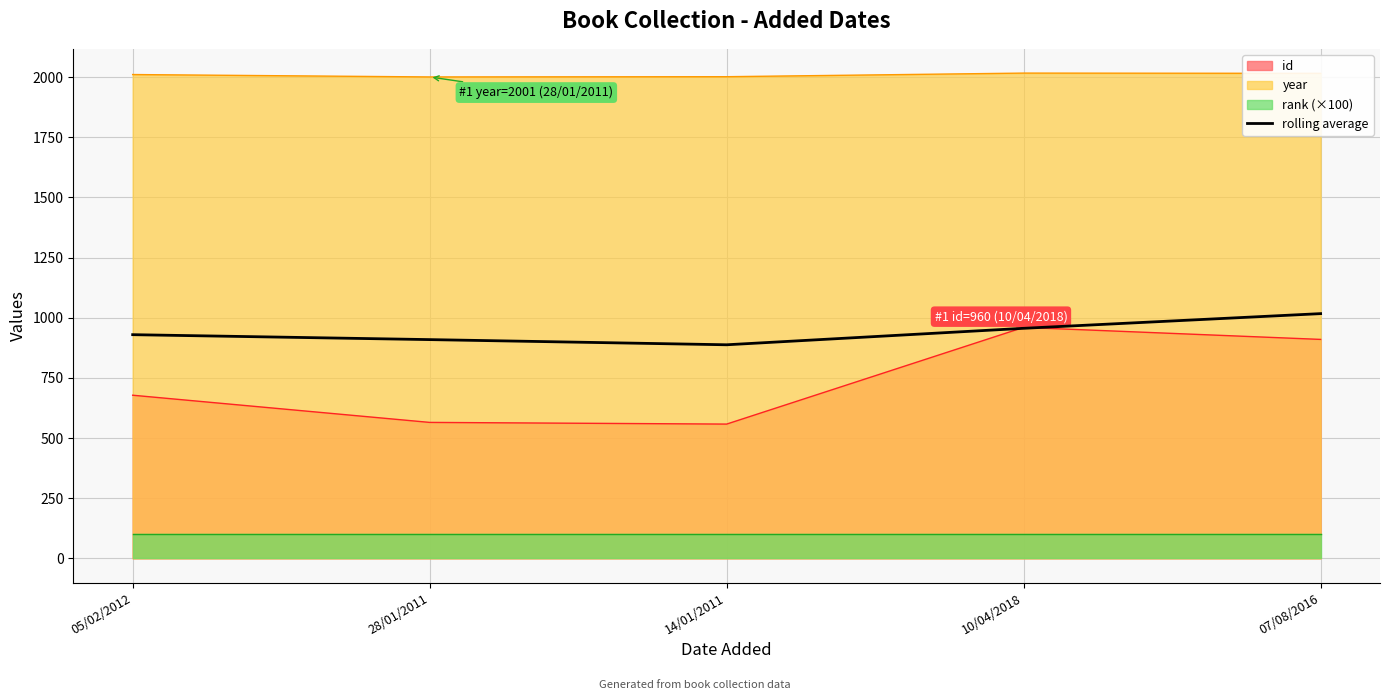

Which label corresponds to the smallest value in the chart?

14/01/2011